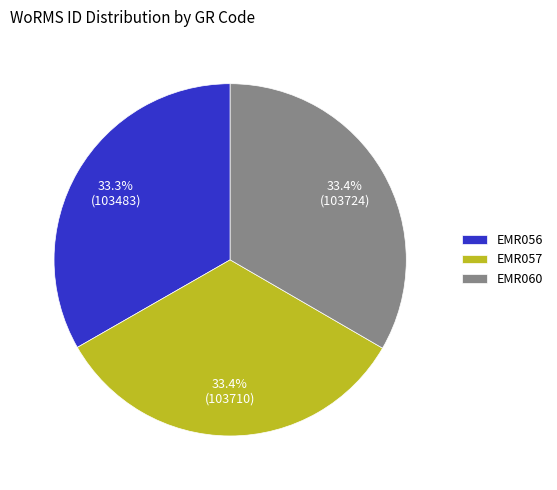

Does any single category account for the majority?

No